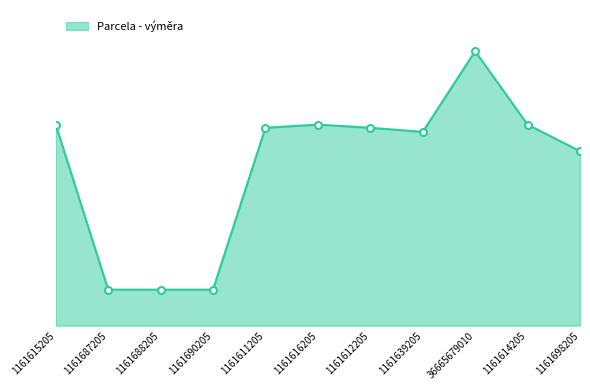

How many points are lower than both their immediate neighbors (excluding endpoints)?

1